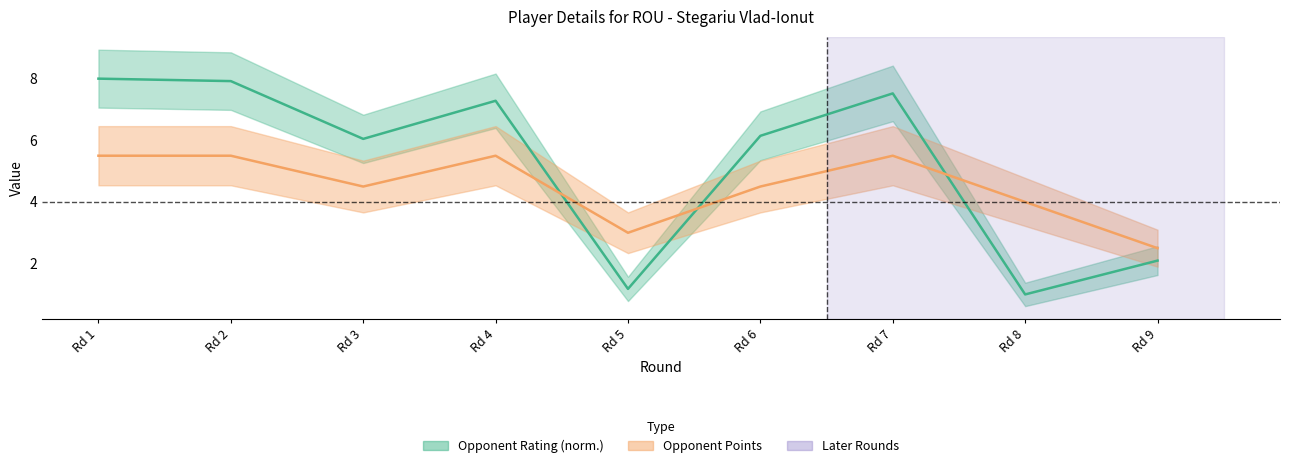

What is the difference between the Opponent Points values at Rd 4 and Rd 3?

1.0